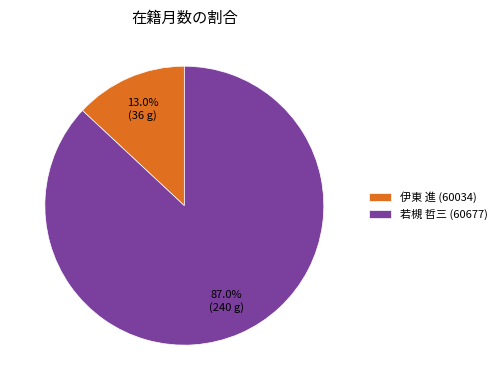

True or false: 若槻 哲三 (60677) accounts for 87% of the total.

True